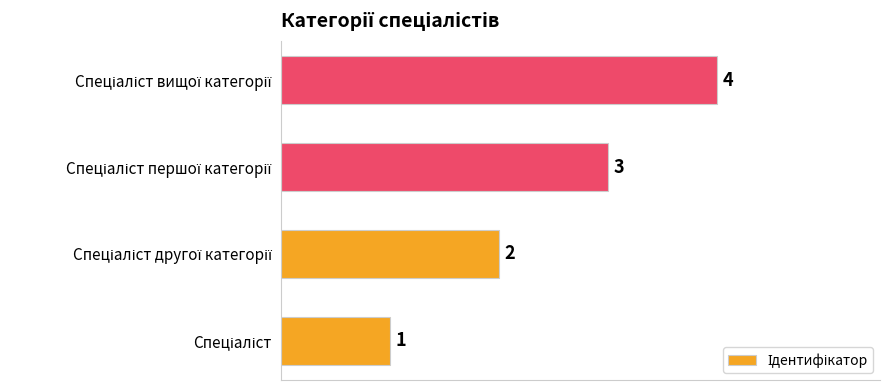

What is the difference between the maximum and minimum values?

3